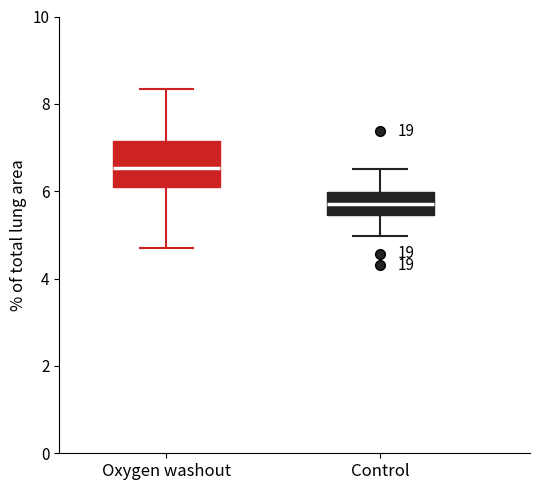

Which box has the lowest median line?

Control